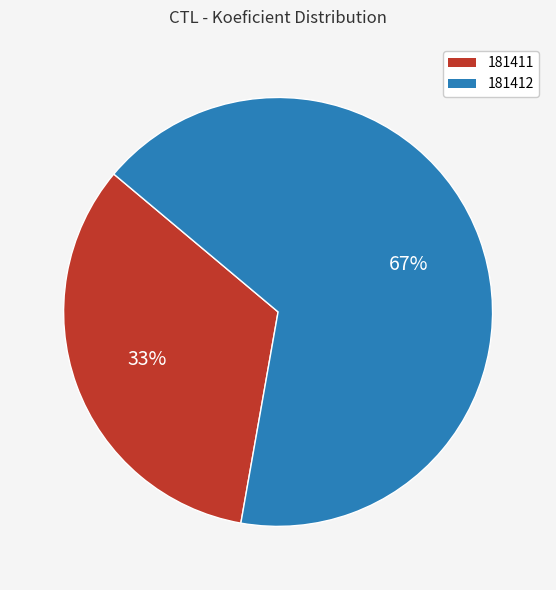

Which slice is the smallest?

181411